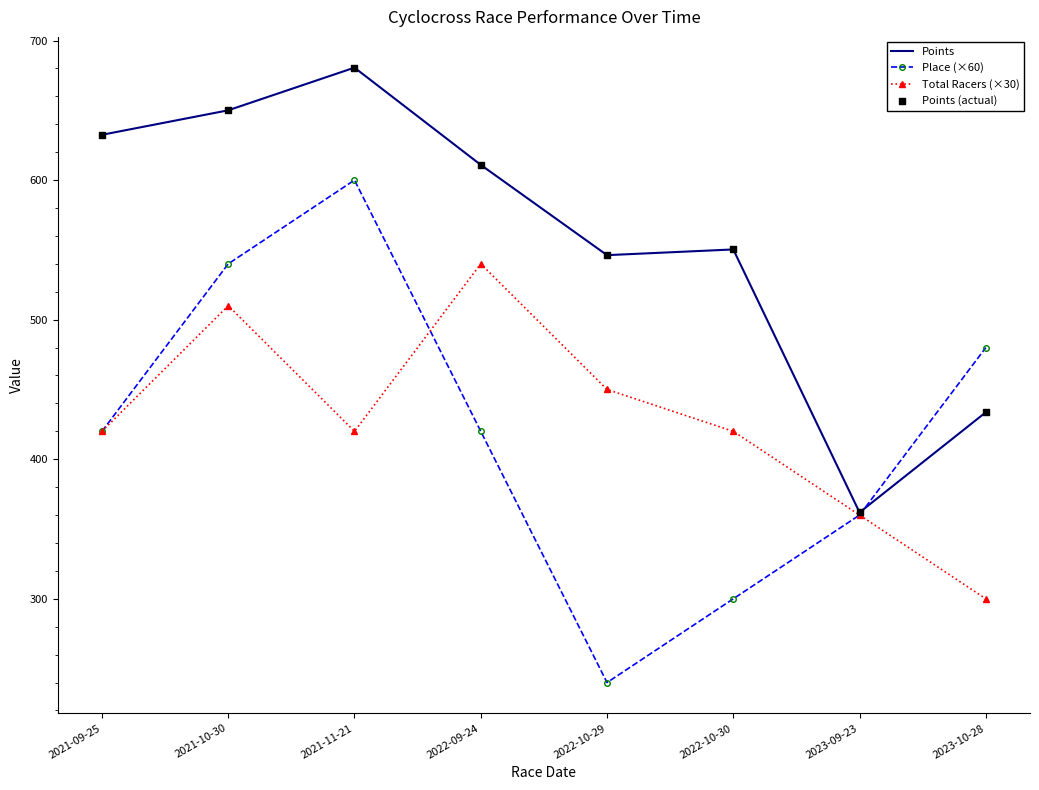

Which series has the largest total across all categories?

Points